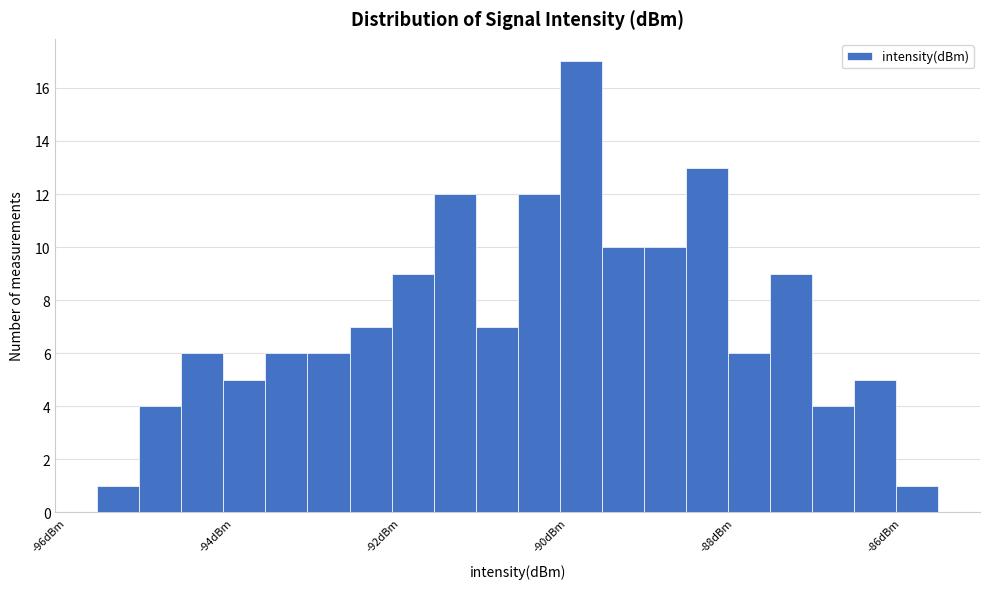

Around what value on the x-axis is the tallest bar? Give the approximate position of its centre, as read against the axis.

-89.8